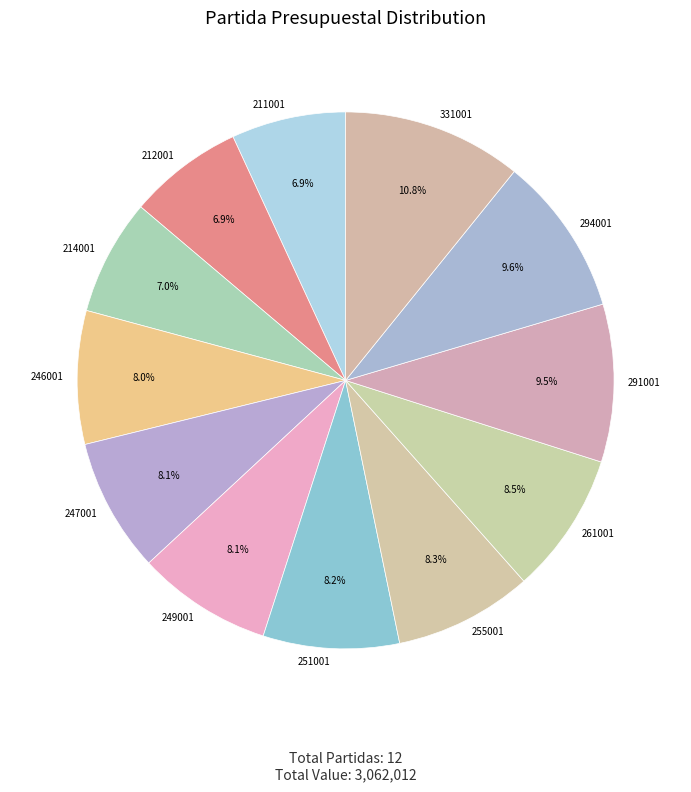

True or false: 251001 accounts for 1% of the total.

False